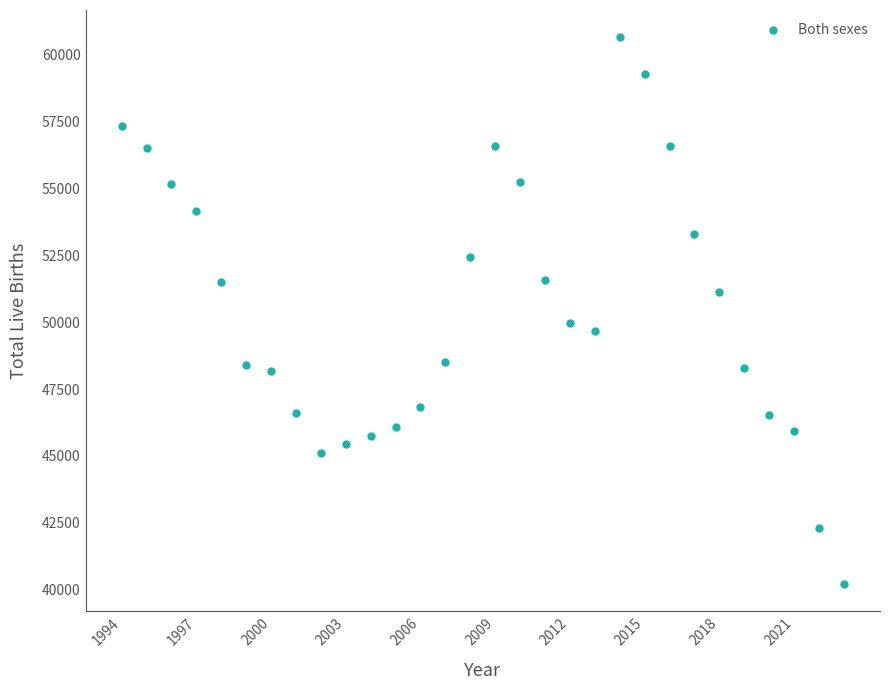

What is the range of X values (max minus min)?

29